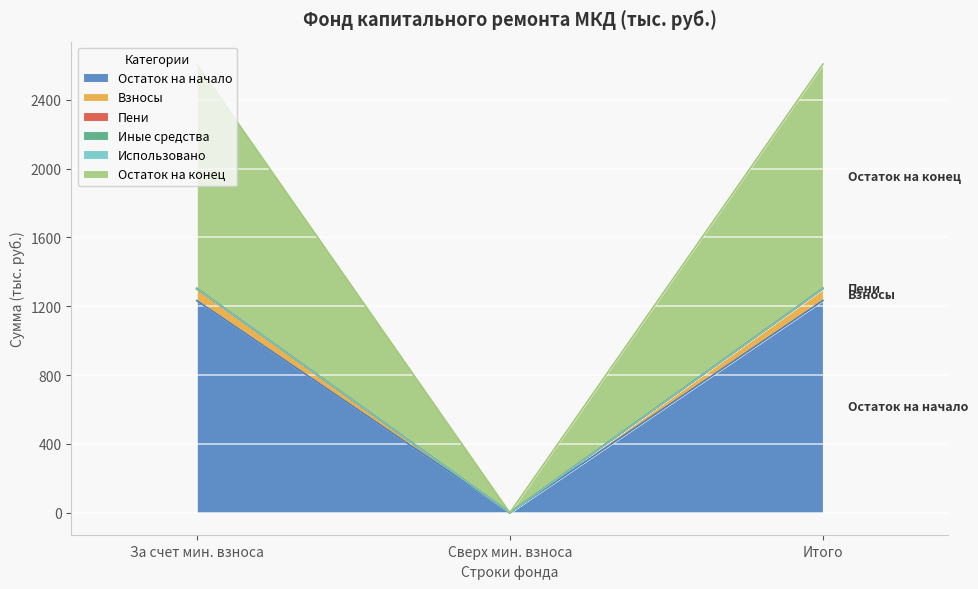

Does the chart display data point markers on the line(s)?

No